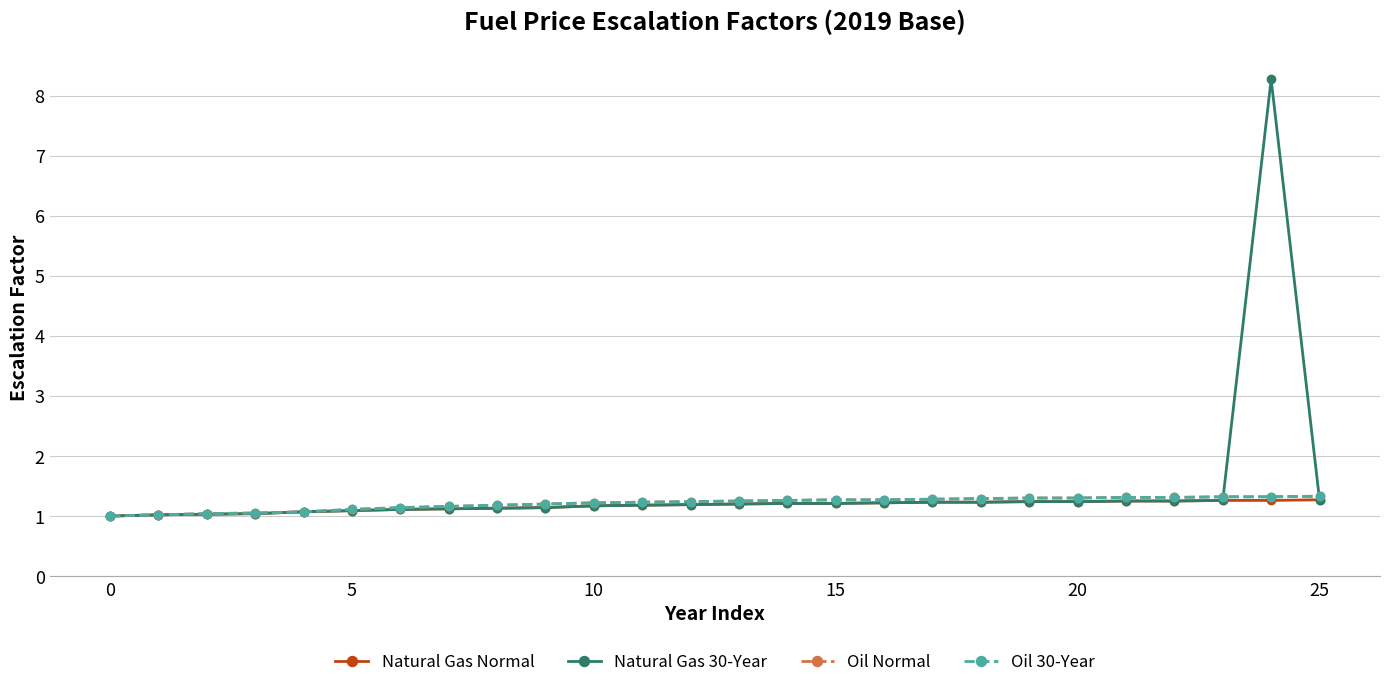

Is this an area chart (filled region under the line)?

No